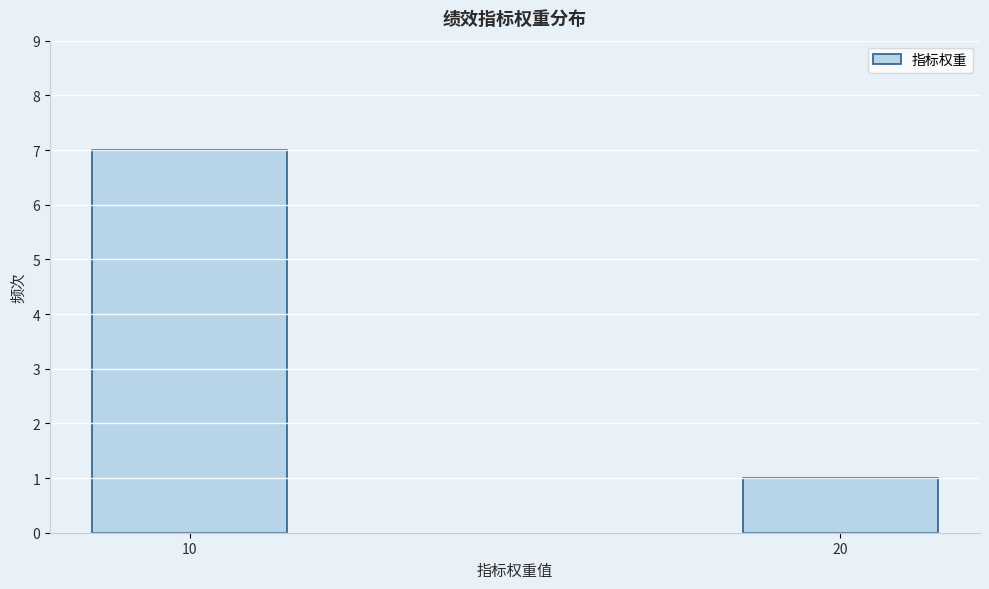

Reading right to left, extract all data points from this chart.

20=1	10=7